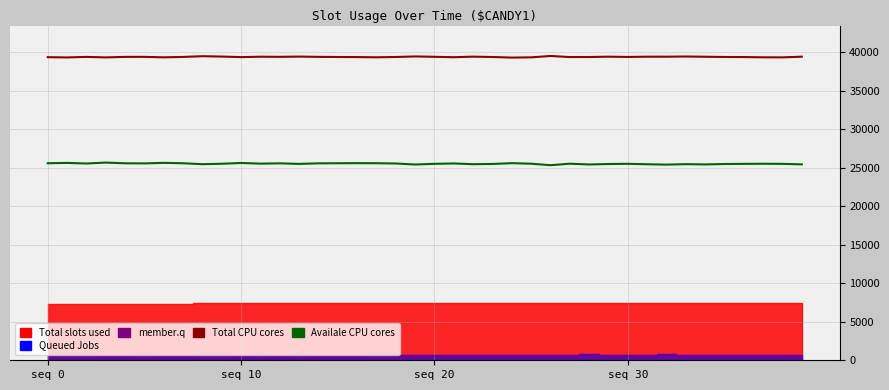

Where is the first local minimum for Total CPU cores?

seq 10